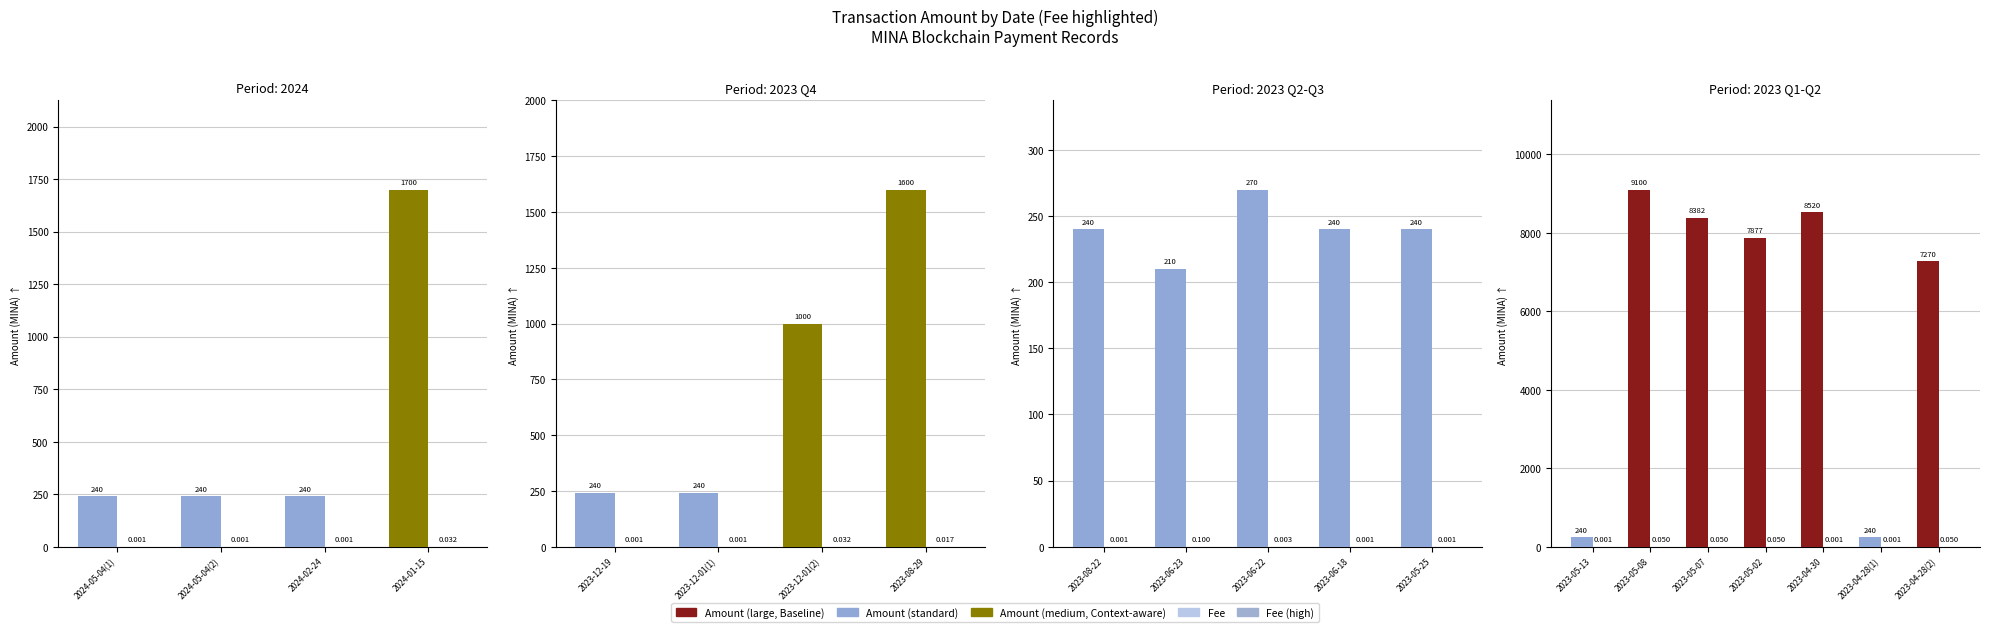

The value of Amount at 2023-05-13 is 395.5. True or false?

False